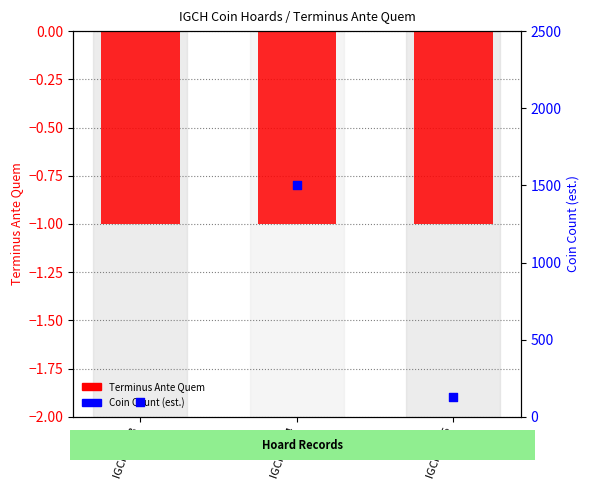

Which series contains the lowest Y value?

Terminus Ante Quem